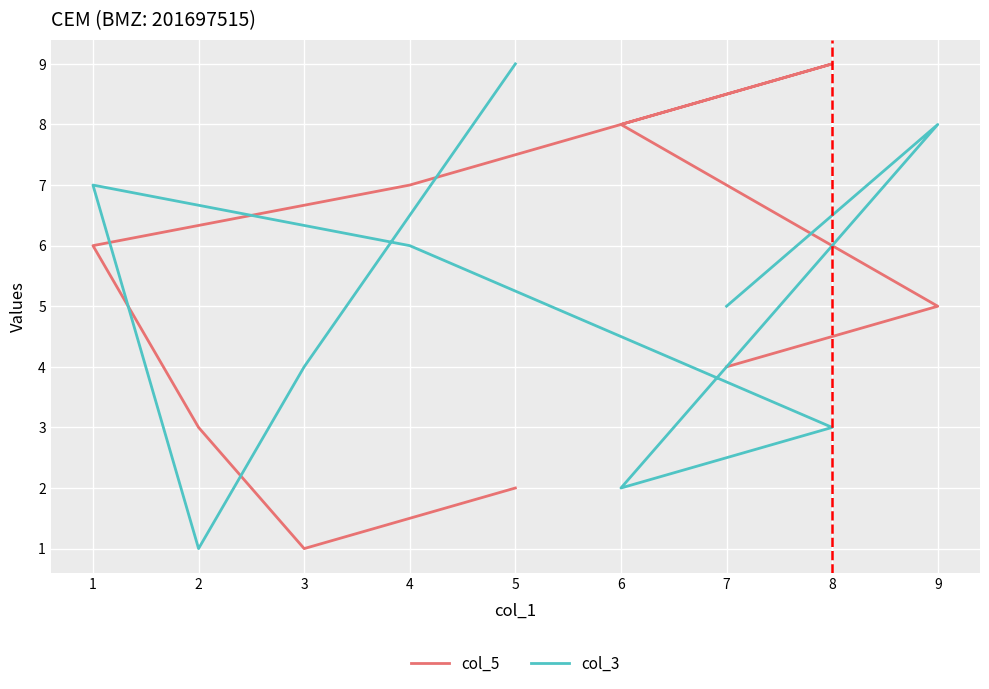

Count the col_3 values in the range 3 to 7.

5